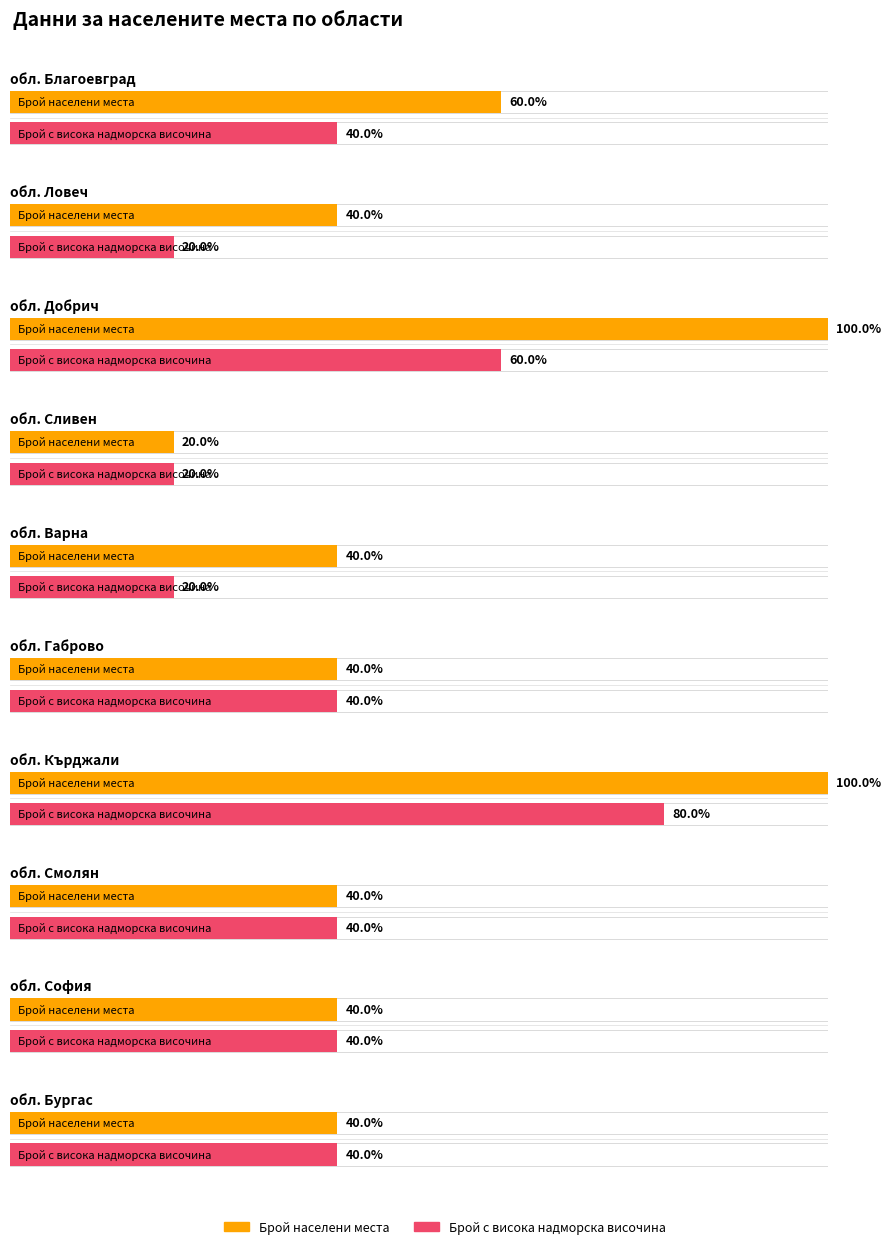

Does the chart contain any negative values?

No